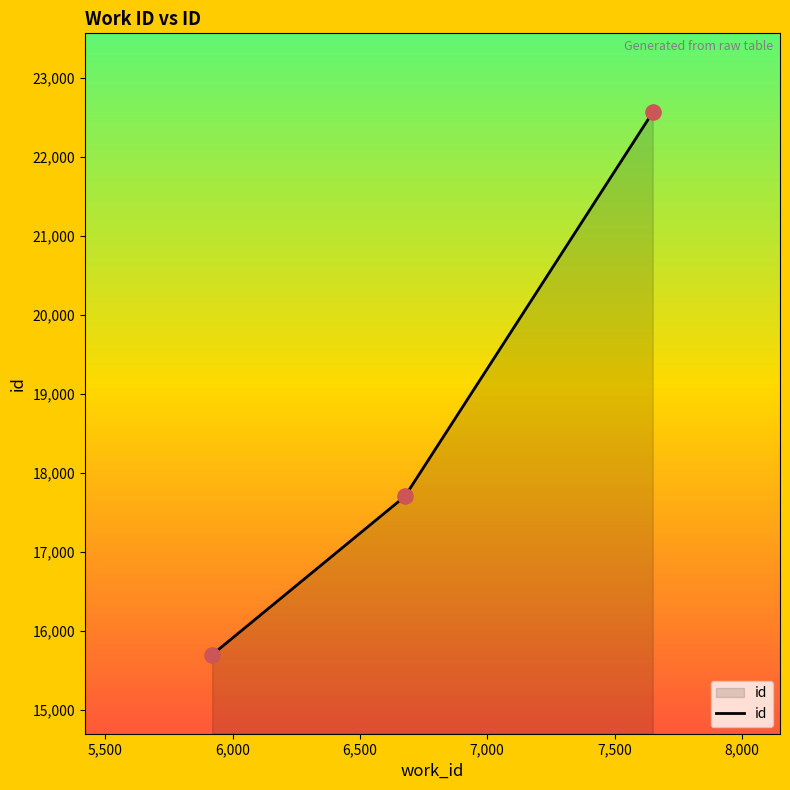

What is the smallest value displayed?

15697